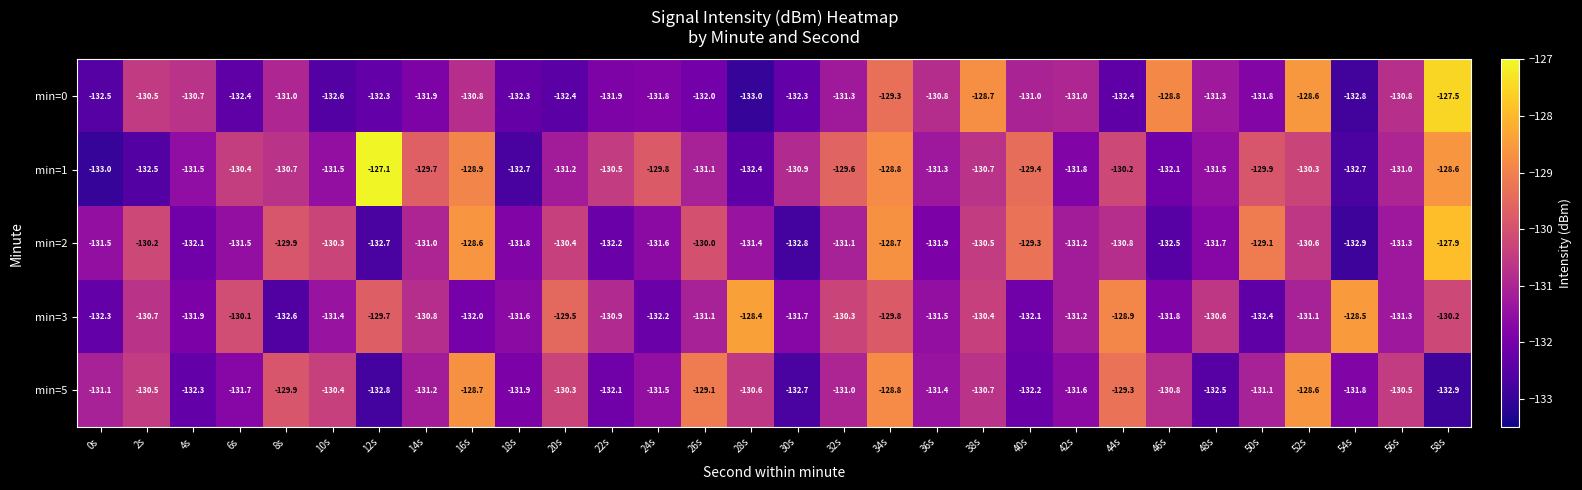

List the series in order of their peak value, highest first.

min=1, min=0, min=2, min=3, min=5